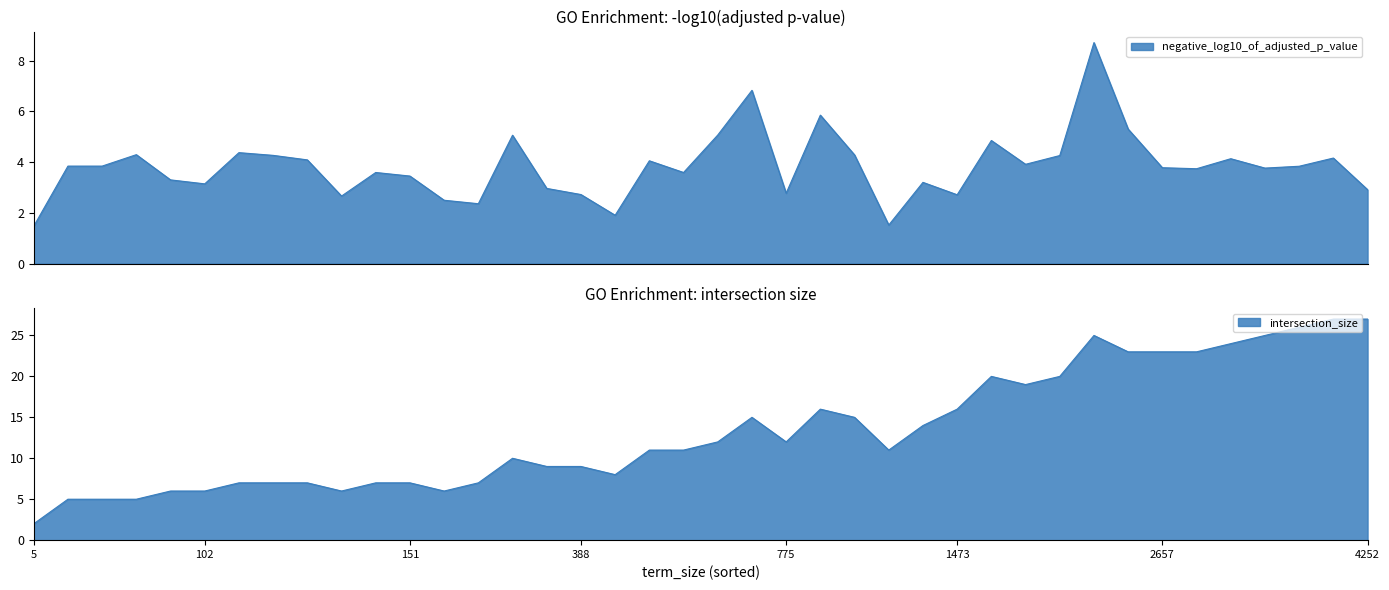

Count the number of data series in this chart.

2